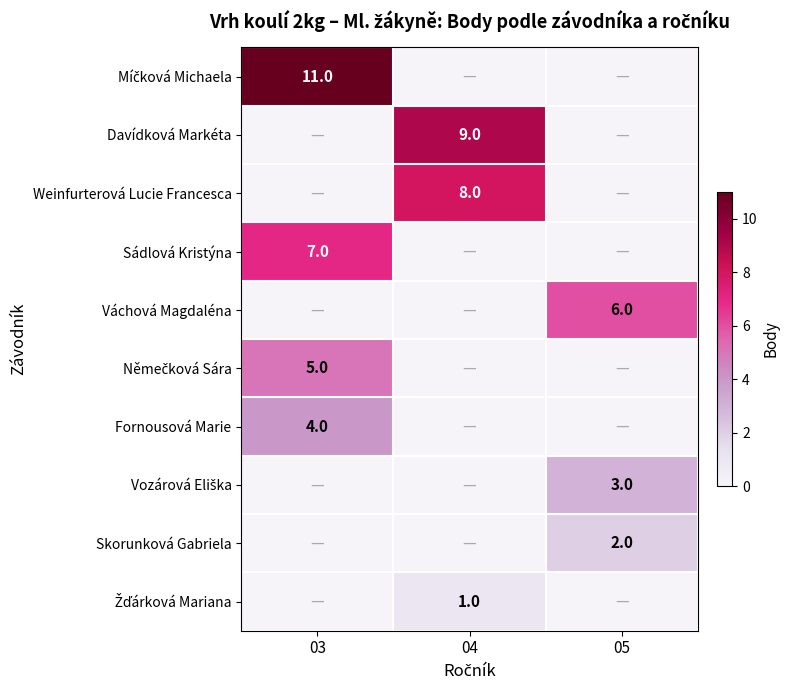

True or false: Weinfurterová Lucie Francesca has a value of 6 at 04.

False